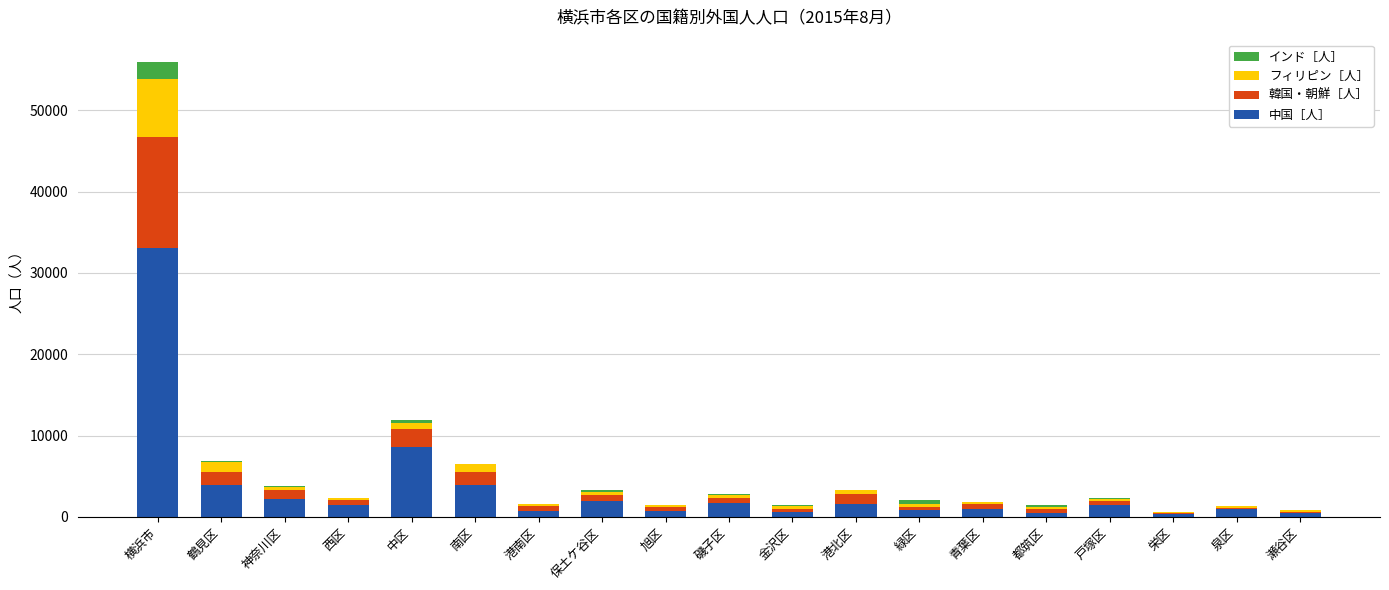

What are all the series names shown in the legend?

インド［人］, フィリピン［人］, 韓国・朝鮮［人］, 中国［人］